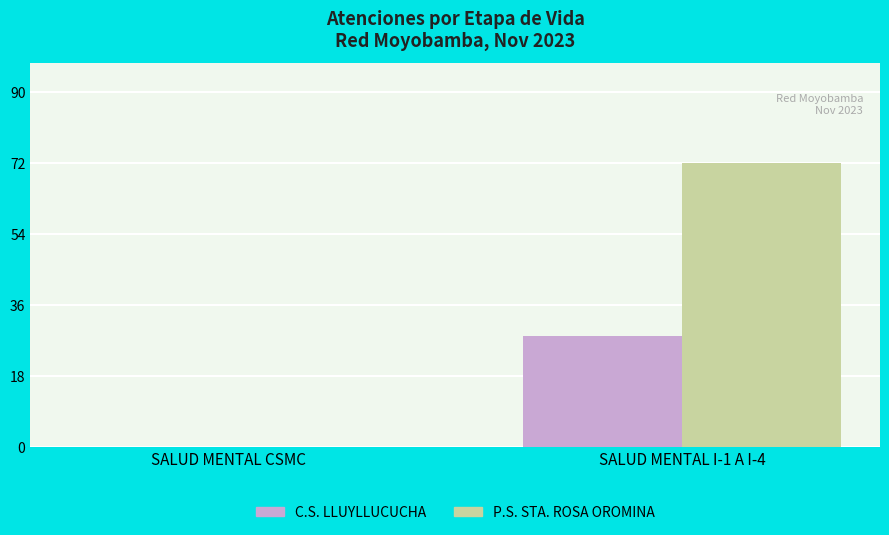

At which category is the sum across all series the highest?

SALUD MENTAL I-1 A I-4